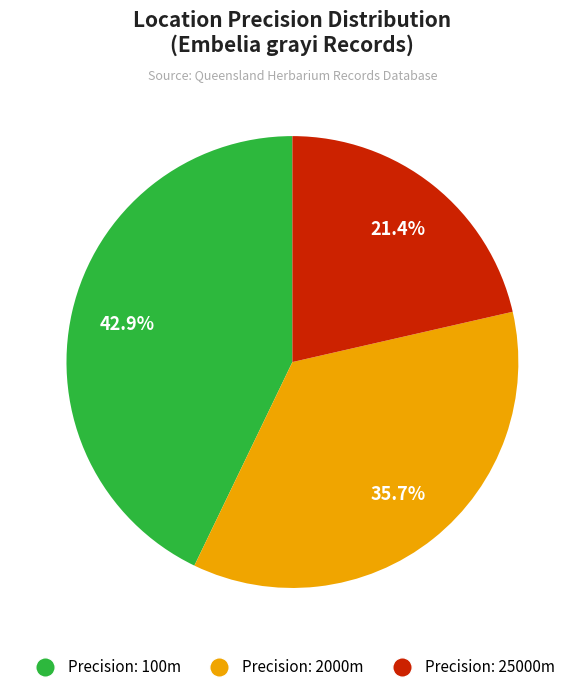

Is there a majority slice in this chart?

No